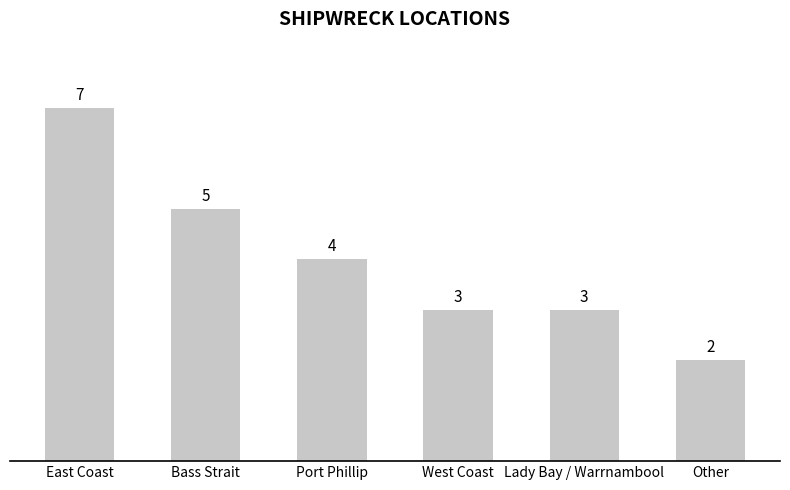

What is the label of the 5th bar from the left?

Lady Bay / Warrnambool